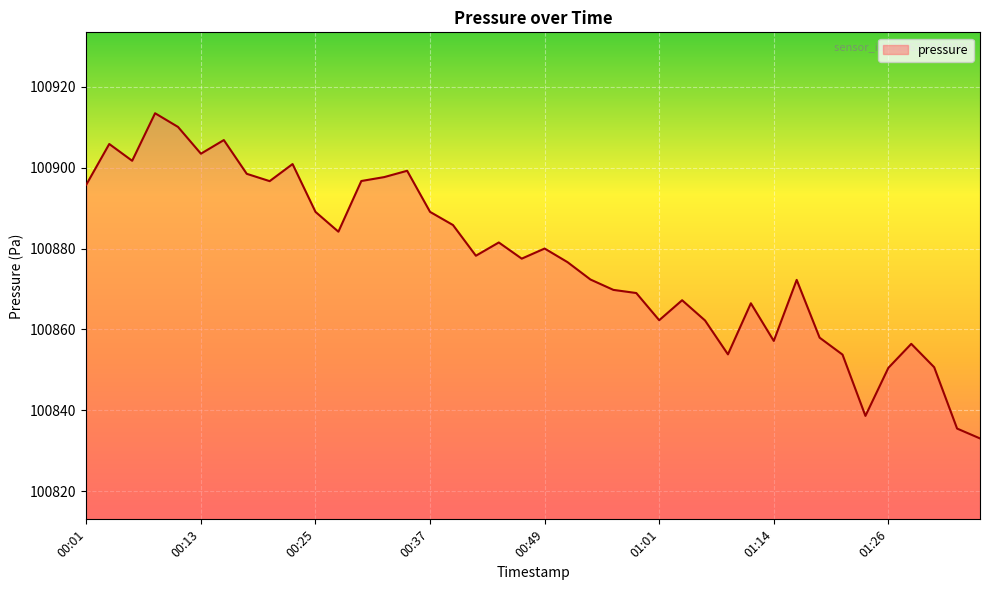

What is the maximum value shown in the chart?

100913.4